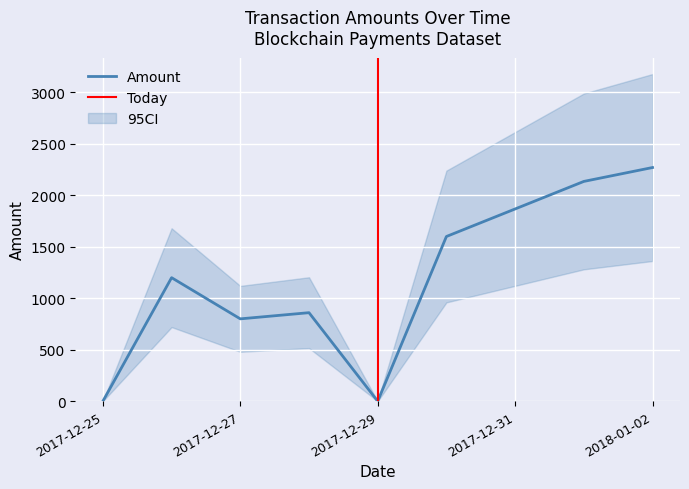

What is the highest value of the Amount series?

2270